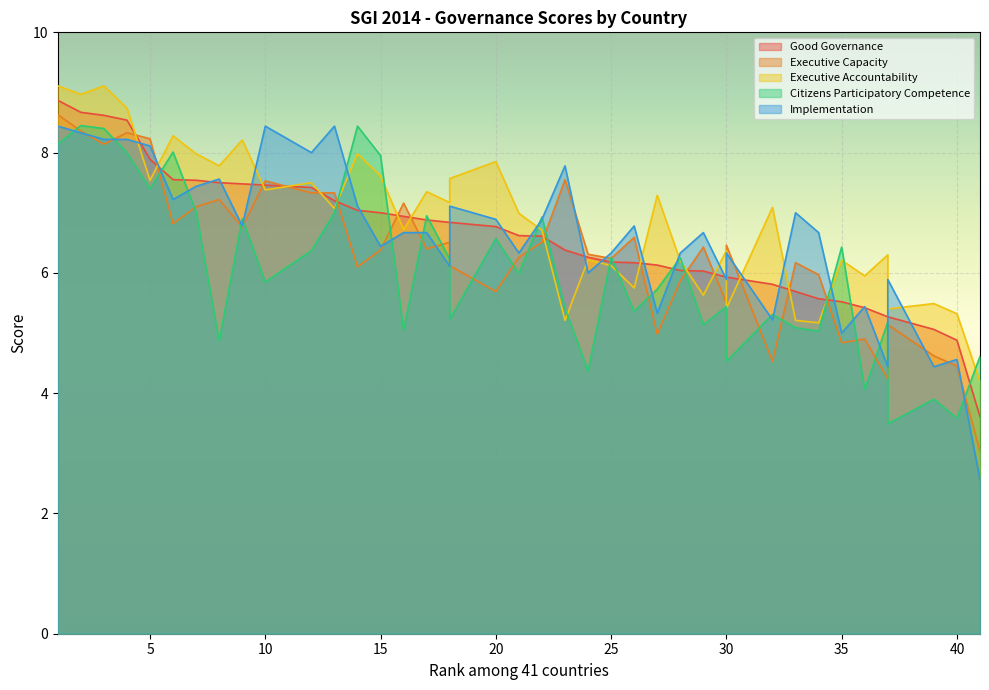

Which series has the largest total across all categories?

Executive Accountability